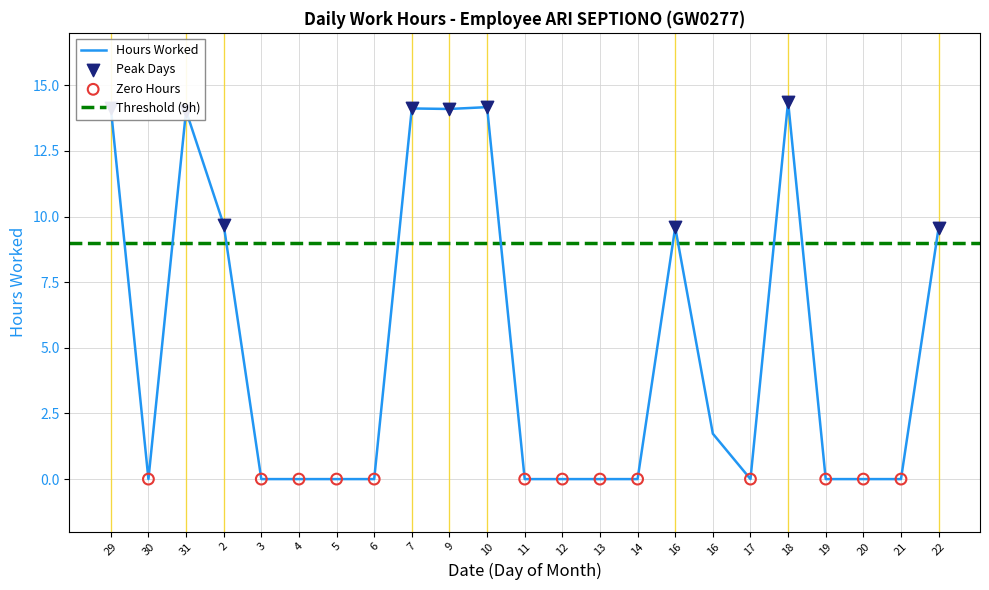

What is the change in value from 31 to 21?

-14.0